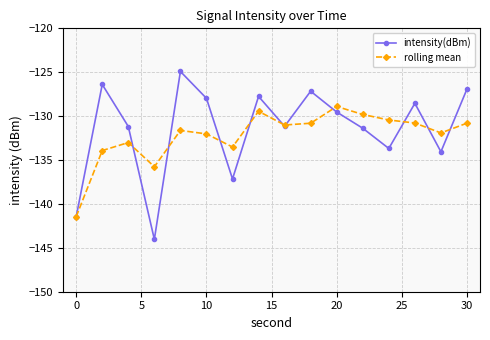

After their last crossing, which series has the higher values: rolling mean or intensity(dBm)?

intensity(dBm)